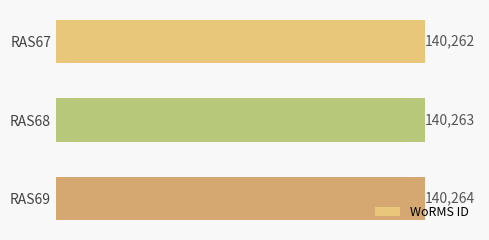

Rank the categories by value from lowest to highest.

RAS67, RAS68, RAS69